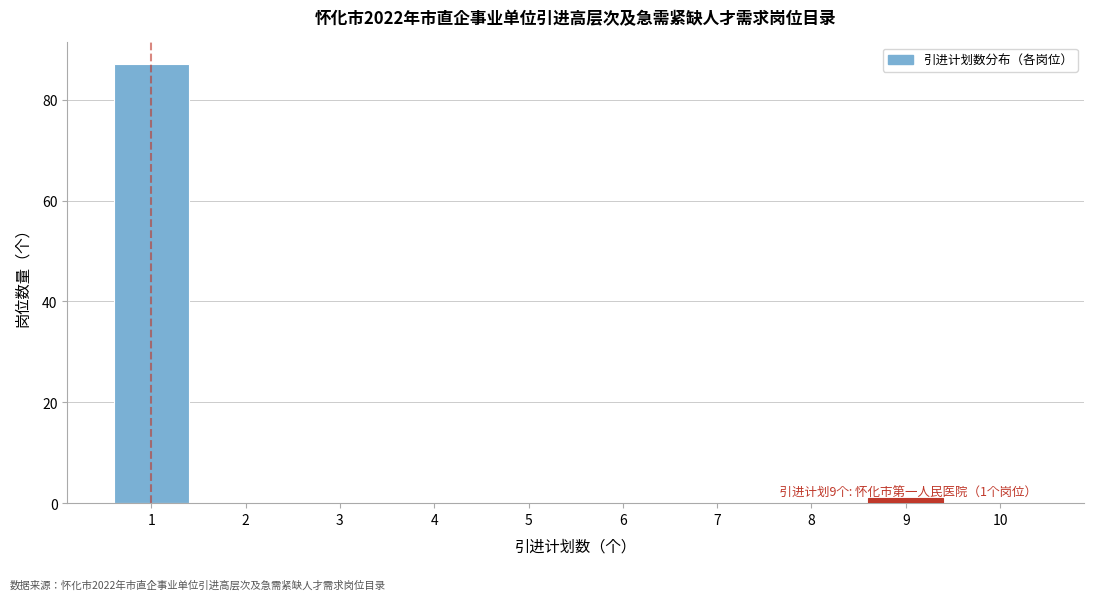

Reading left to right, transcribe all the data shown in this chart.

1=87	2=0	3=0	4=0	5=0	6=0	7=0	8=0	9=1	10=0